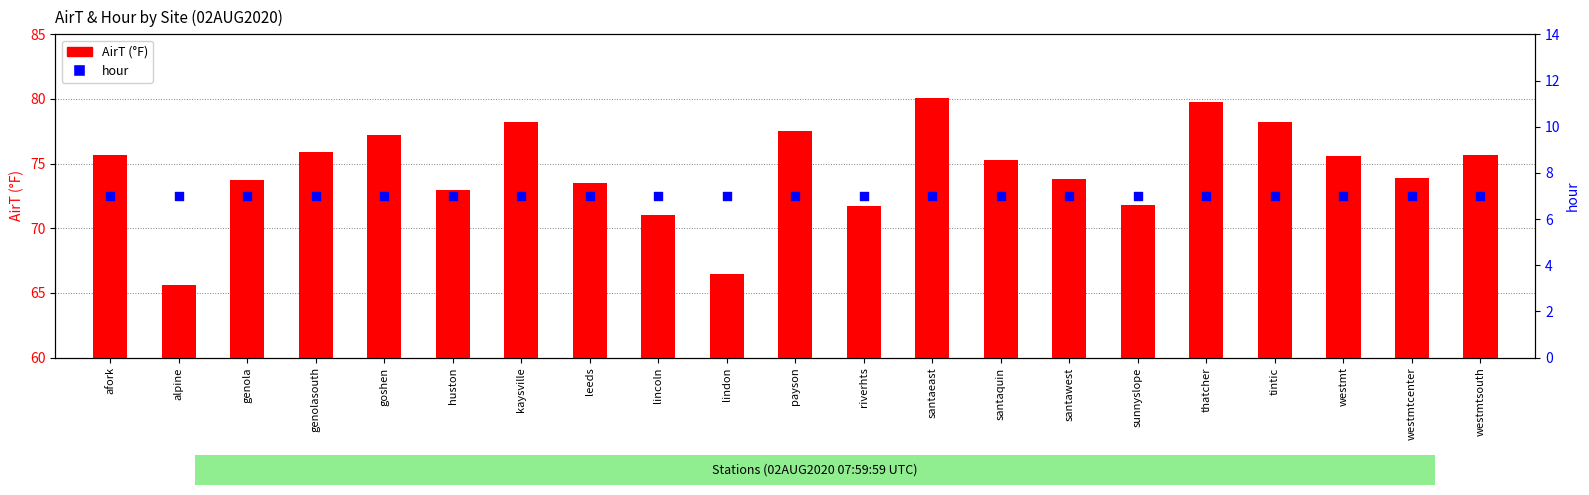

Which series contains the lowest Y value?

hour